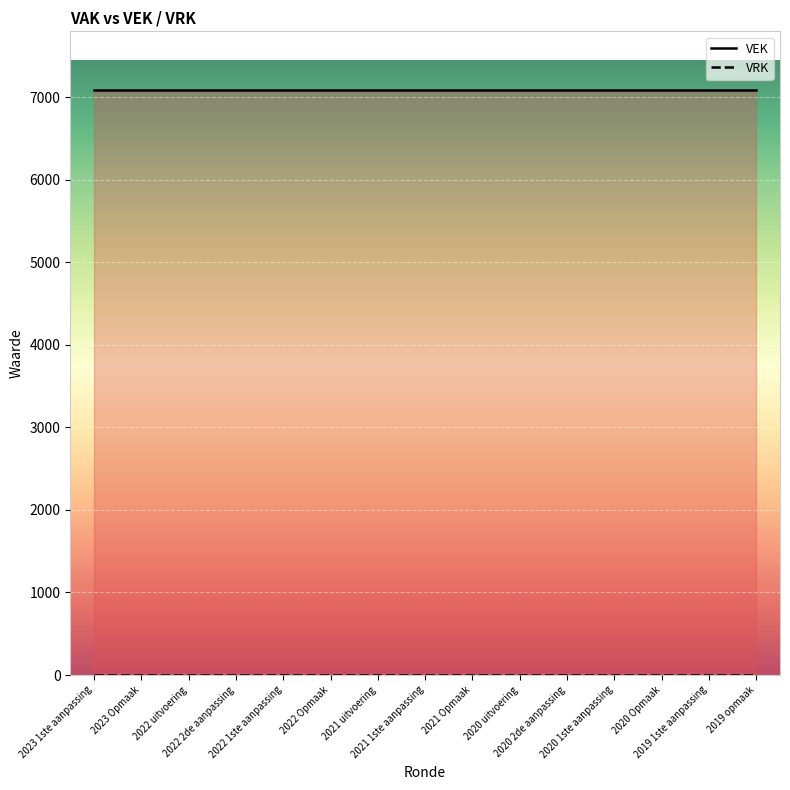

Does the chart display data point markers on the line(s)?

No